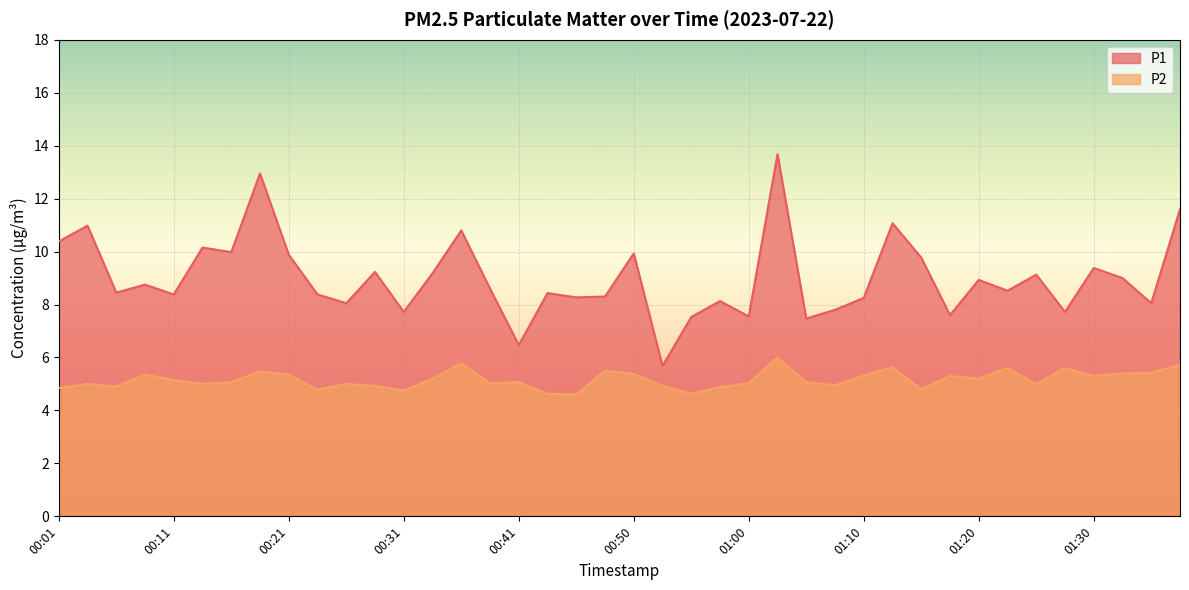

Rank the series by their average value, from highest to lowest.

P1, P2